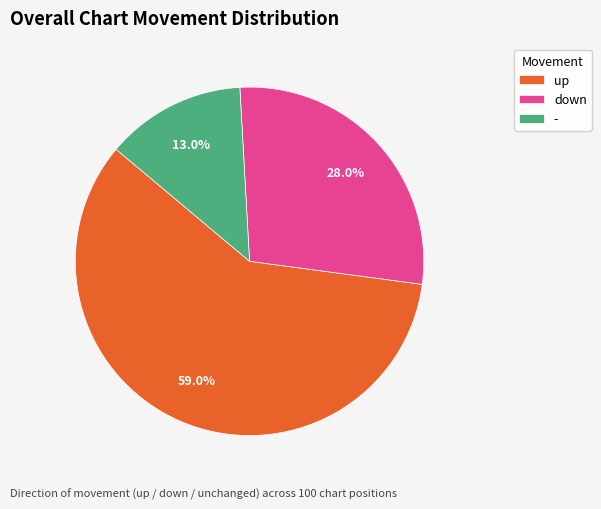

Is it true that down is 18% of the pie?

False